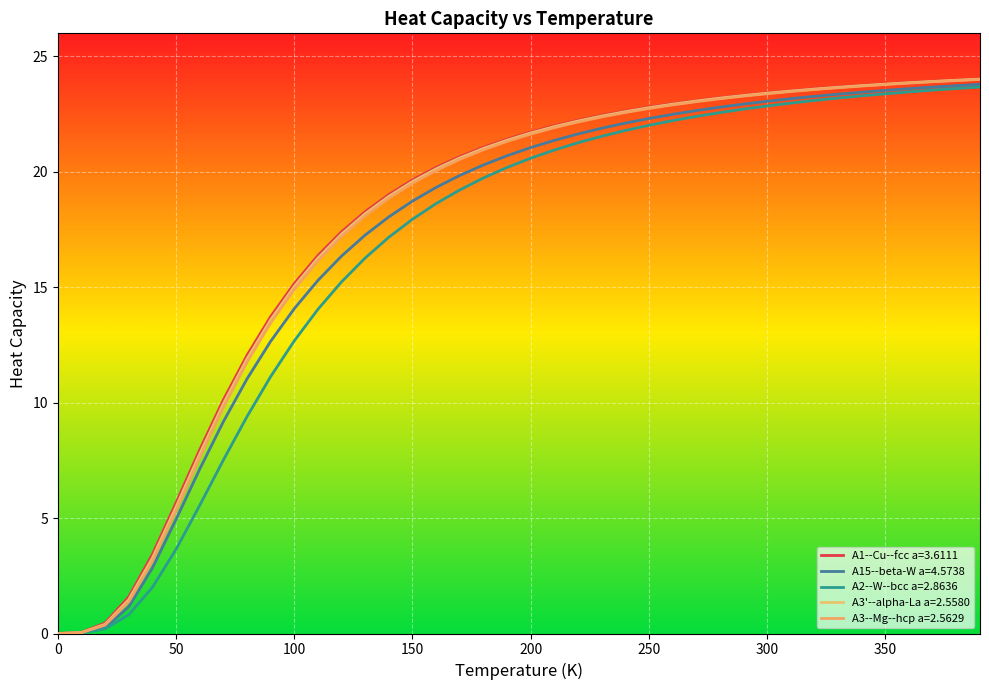

How many lines are shown in the chart?

5